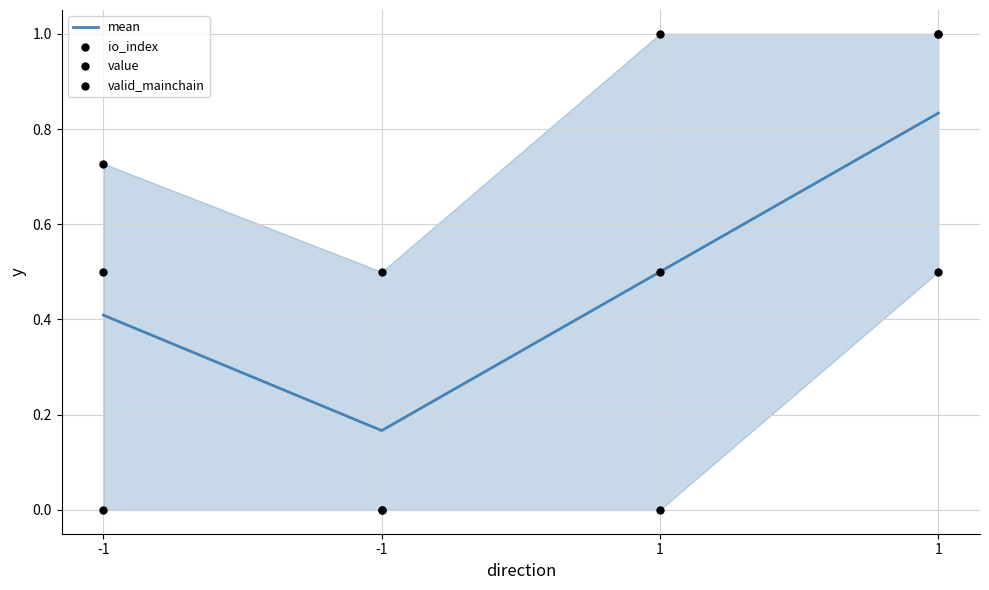

Which series reaches the maximum Y coordinate?

io_index